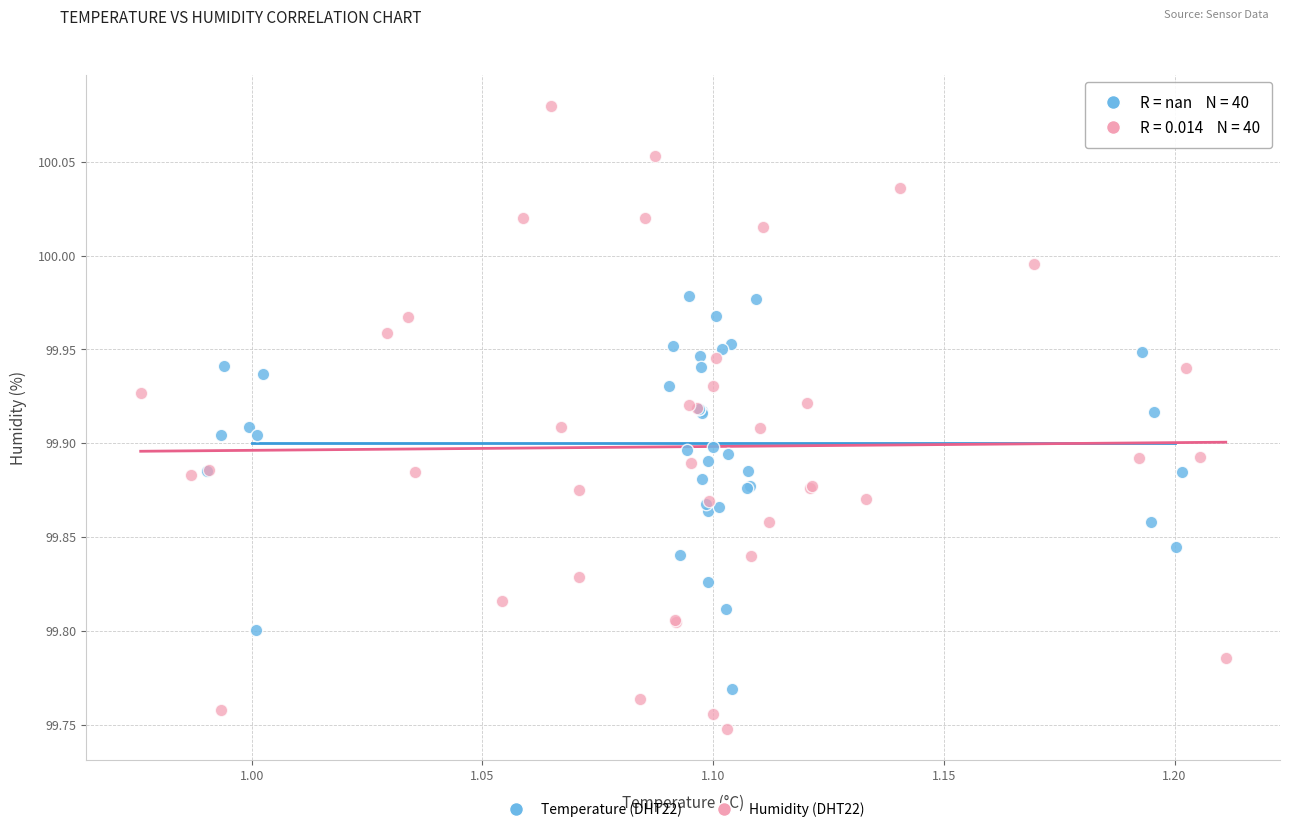

What are all the series names shown in the legend?

Temperature (DHT22), Humidity (DHT22)